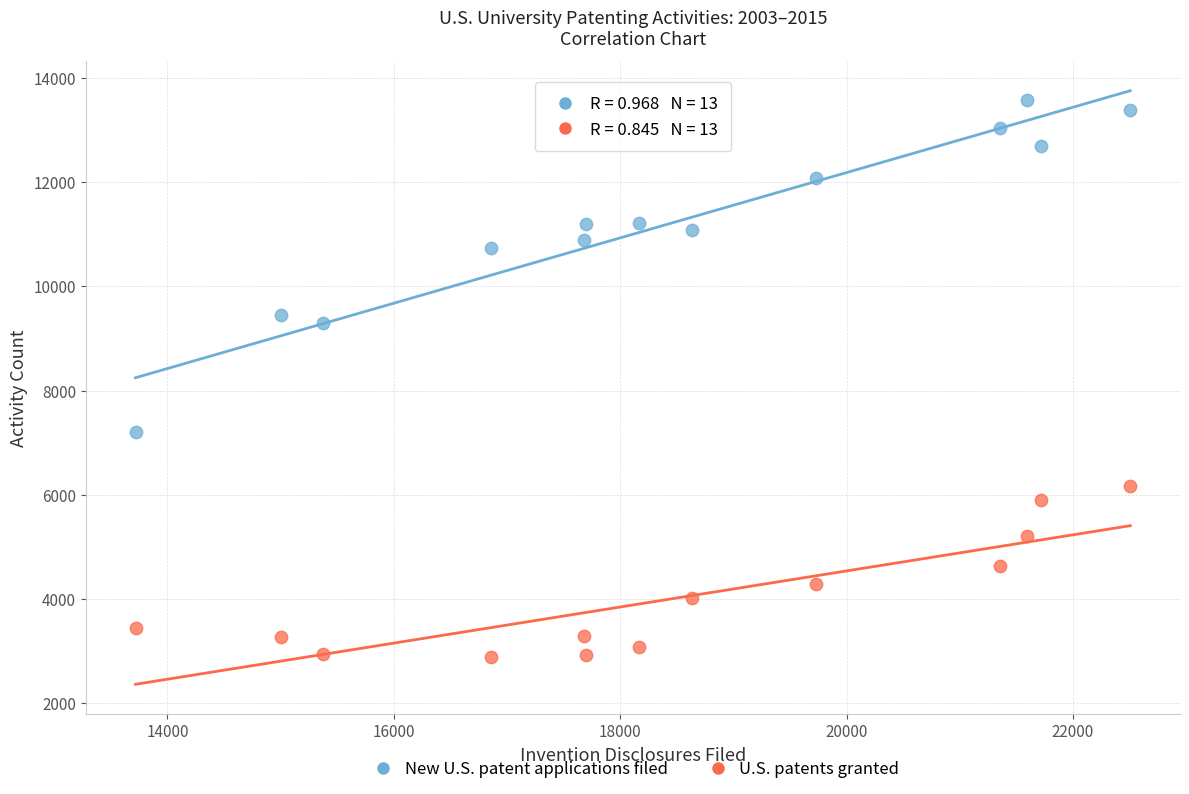

Which series contains the highest Y value?

New U.S. patent applications filed